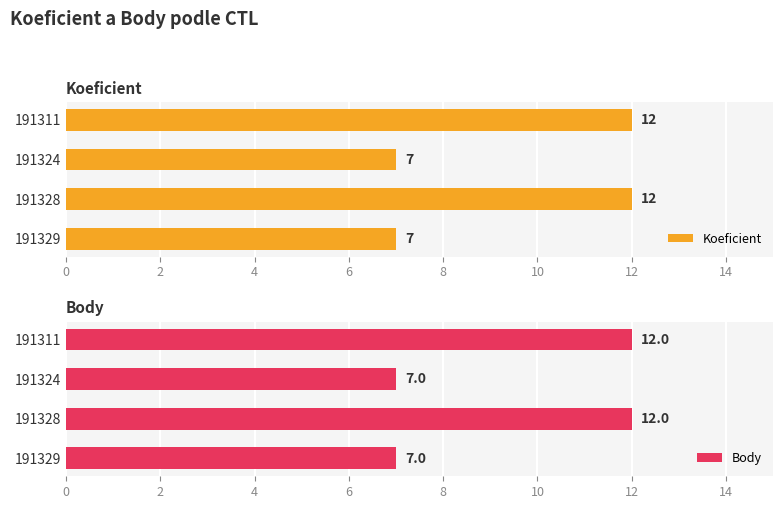

How many data points does each series have?

4